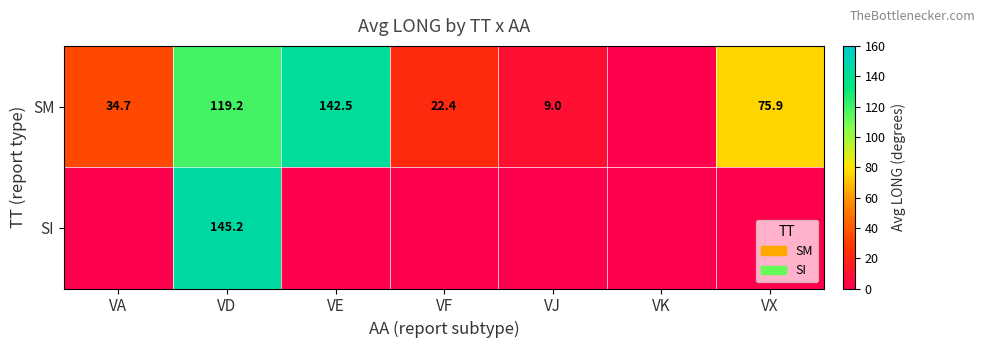

True or false: SM has a value of 14.6 at VF.

False